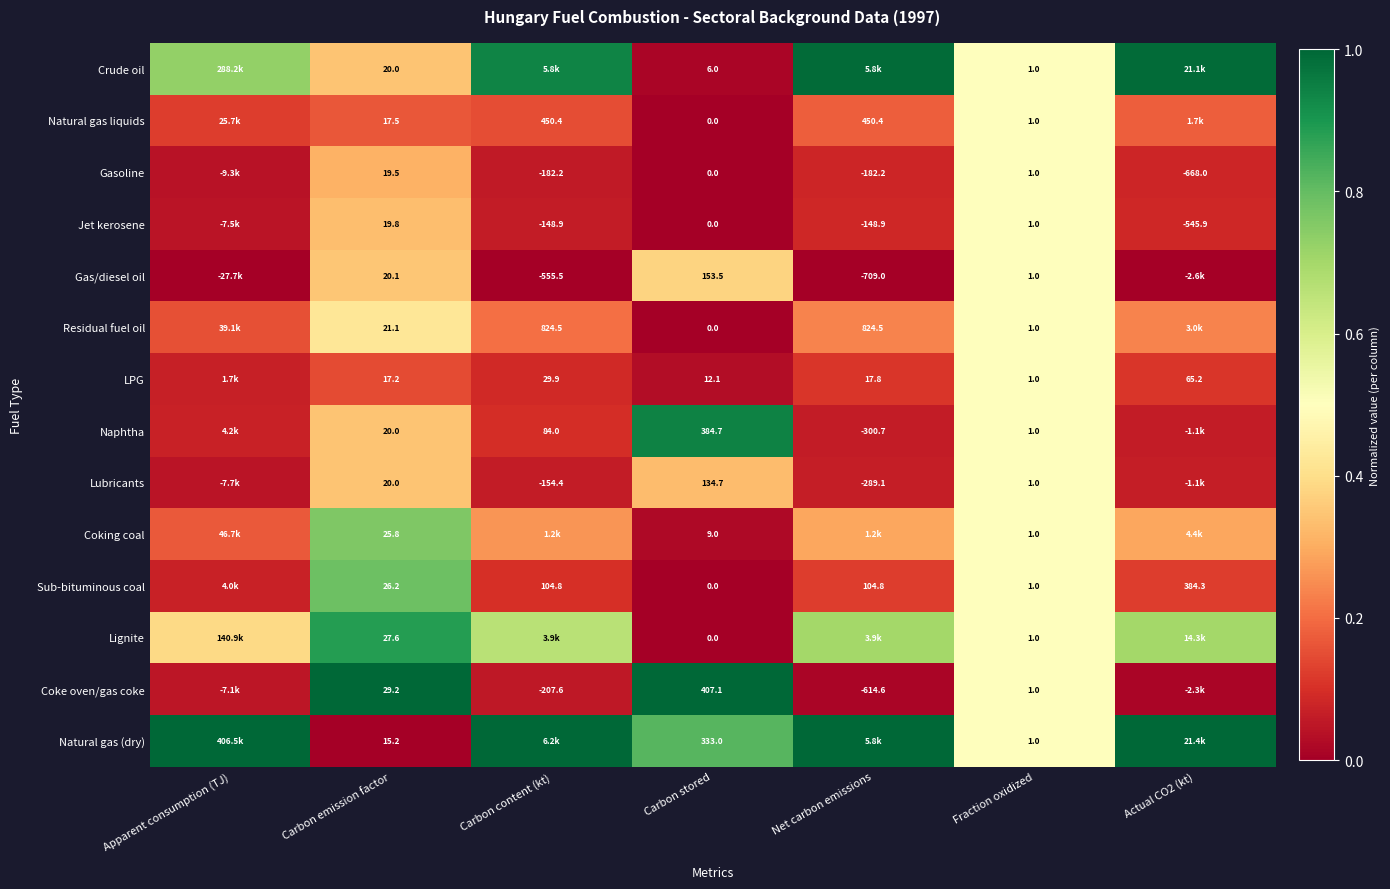

Which series changed the most between Carbon emission factor and Fraction oxidized?

Coke oven/gas coke